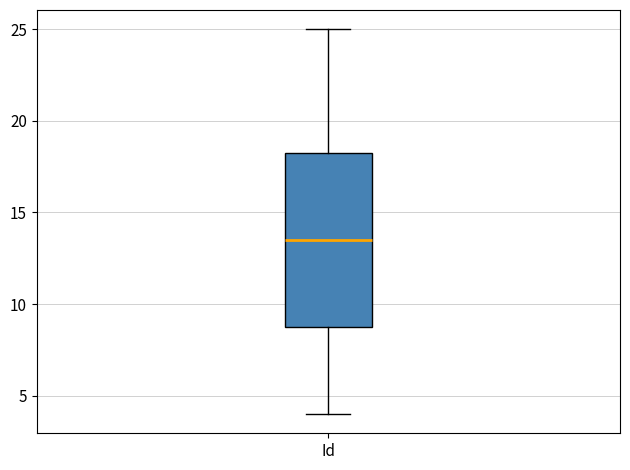

Transcribe this box plot: give where the median line is, the range the box spans, and where the two whiskers end, as read against the y-axis. The values are not printed on the chart, so give them approximately, as read against the axis.

median 13.5, box 9.0 to 18.5, whiskers 4.0 to 25.0